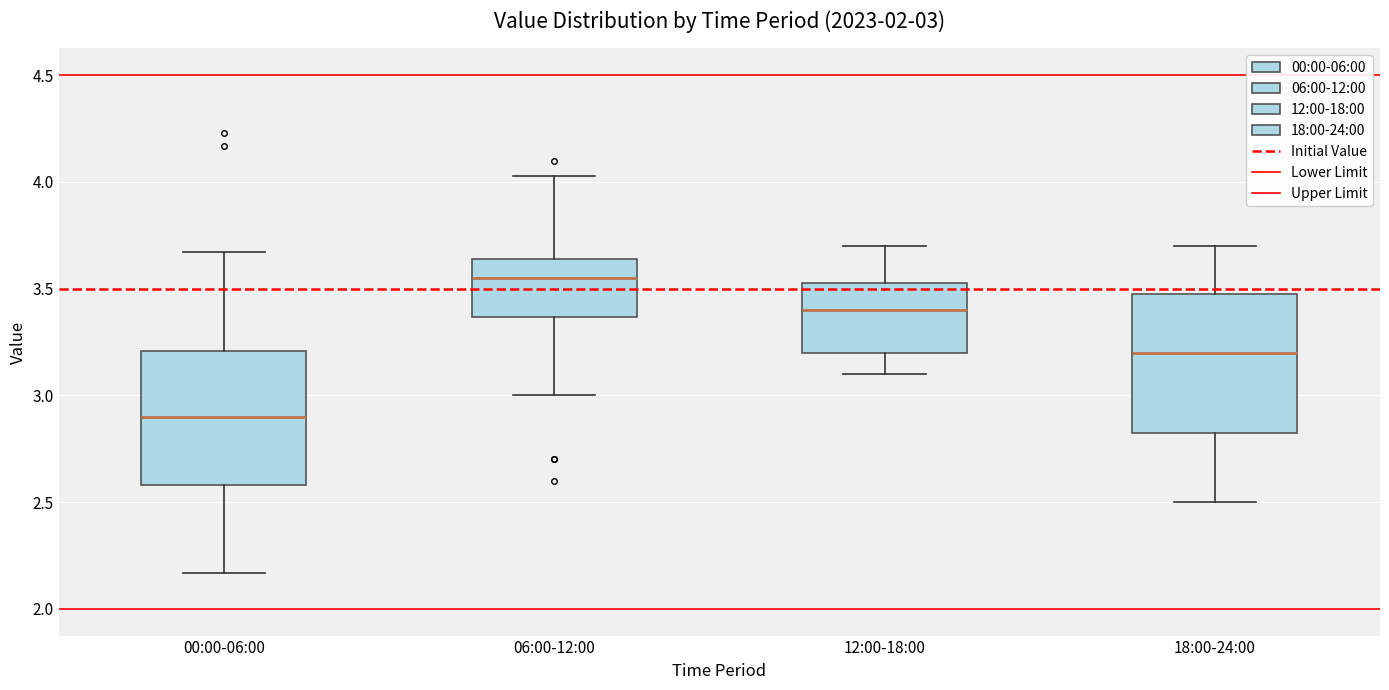

Which box has the lowest median line?

00:00-06:00